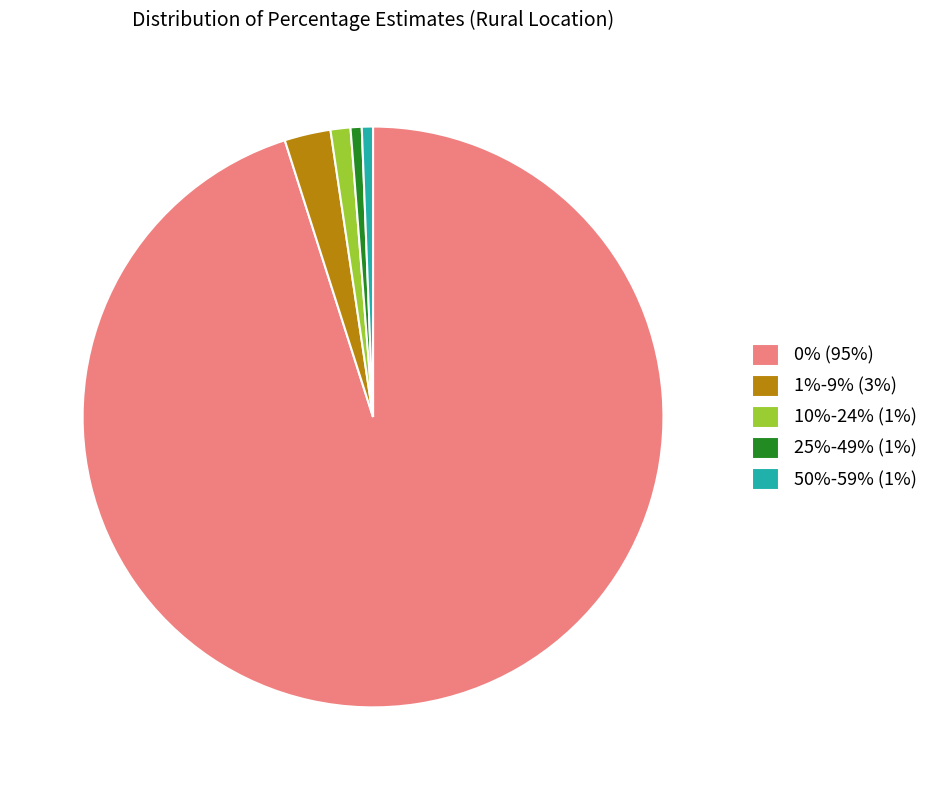

True or false: 0% (95%) accounts for 88% of the total.

False